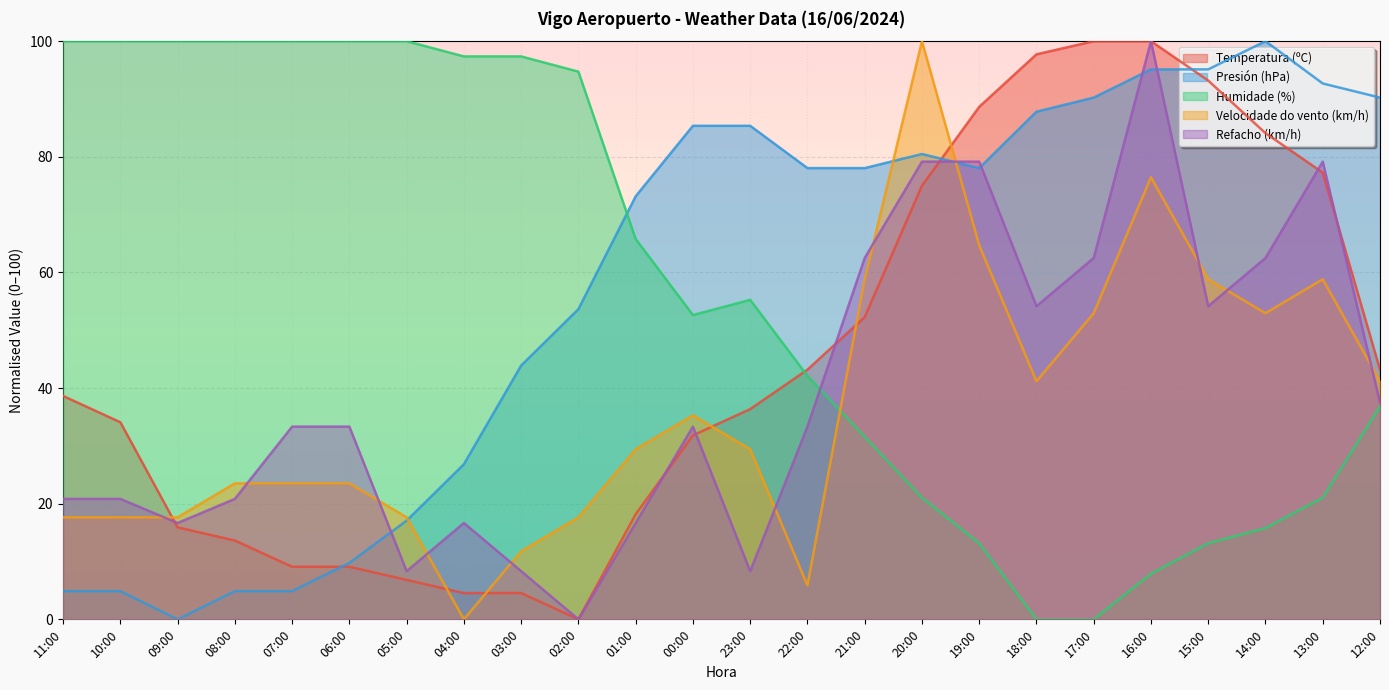

List the labels in order of Temperatura (ºC) value, smallest first.

02:00, 04:00, 03:00, 05:00, 07:00, 06:00, 08:00, 09:00, 01:00, 00:00, 10:00, 23:00, 11:00, 22:00, 12:00, 21:00, 20:00, 13:00, 14:00, 19:00, 15:00, 18:00, 17:00, 16:00